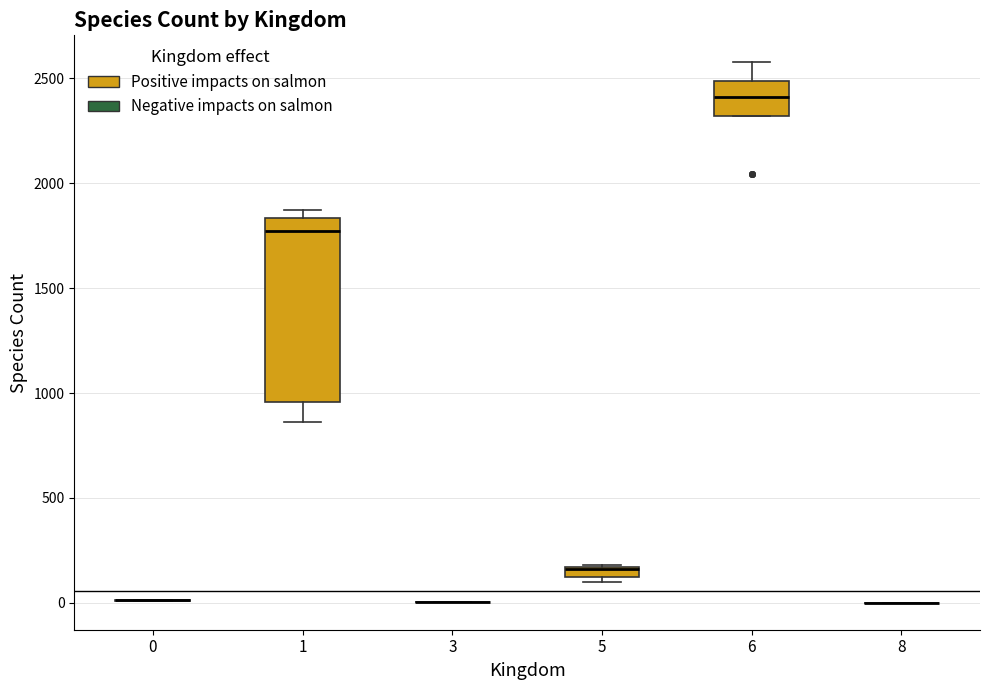

Which box is the tallest, from its lower edge to its upper edge?

1